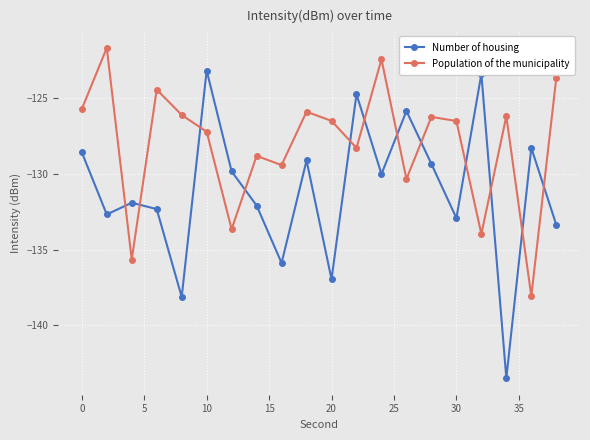

True or false: Population of the municipality and Number of housing cross at least once.

True